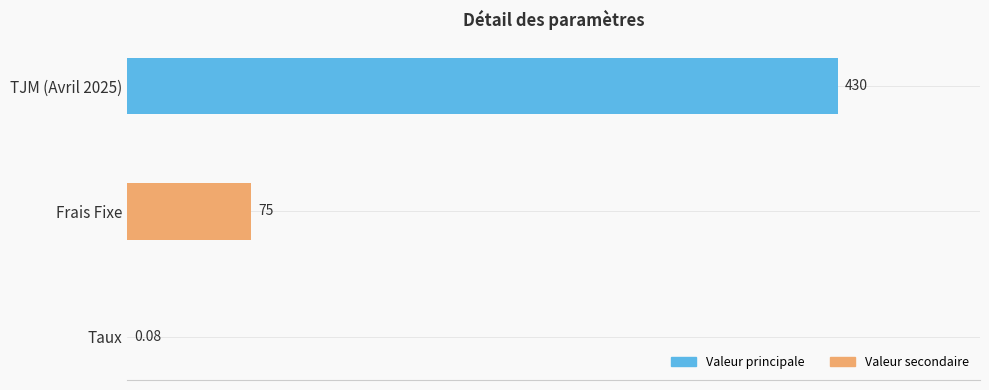

Which has a higher value, Taux or Frais Fixe?

Frais Fixe